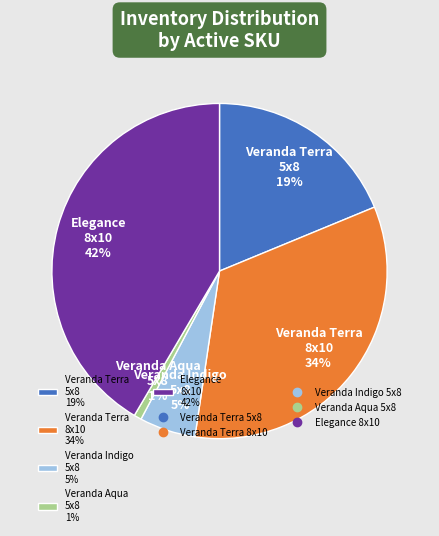

To the nearest percent, what is the average slice percentage?

20%